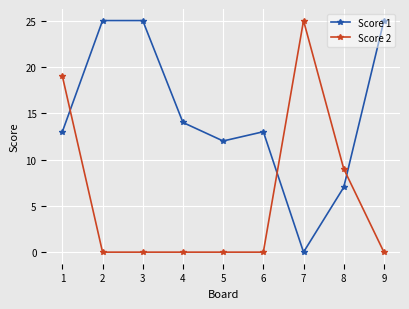

Is this an area chart (filled region under the line)?

No